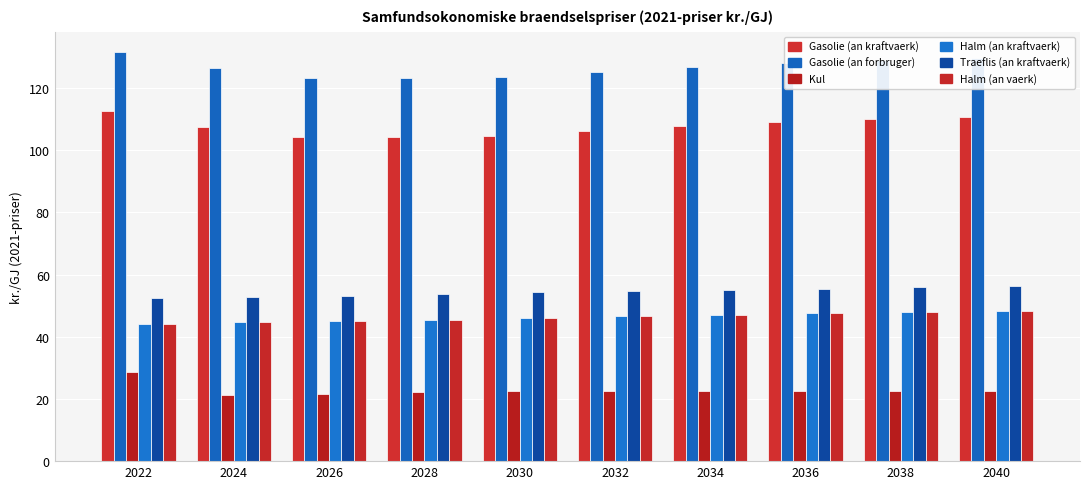

What value does the Gasolie (an kraftvaerk) series have at 2036?

109.1